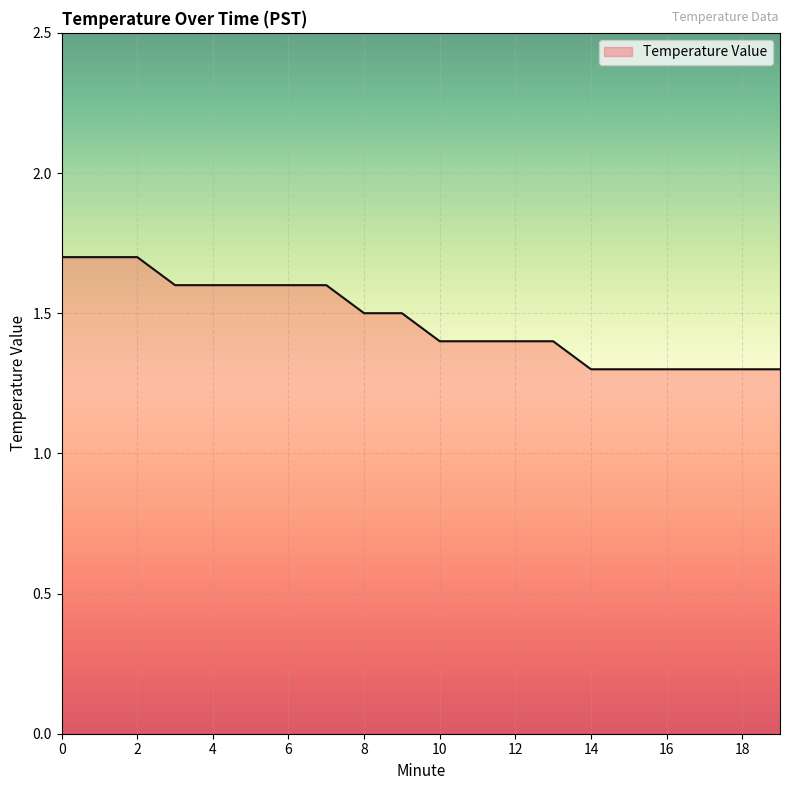

What is the difference between the maximum and minimum values?

0.4